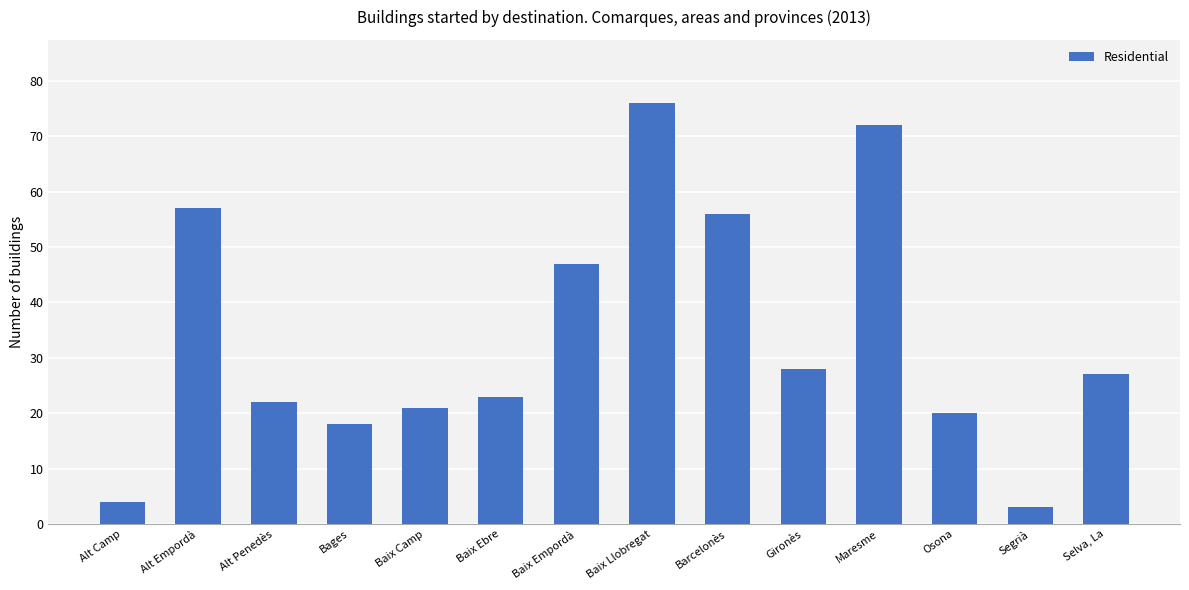

Rank the categories by value from highest to lowest.

Baix Llobregat, Maresme, Alt Empordà, Barcelonès, Baix Empordà, Gironès, Selva, La, Baix Ebre, Alt Penedès, Baix Camp, Osona, Bages, Alt Camp, Segrià